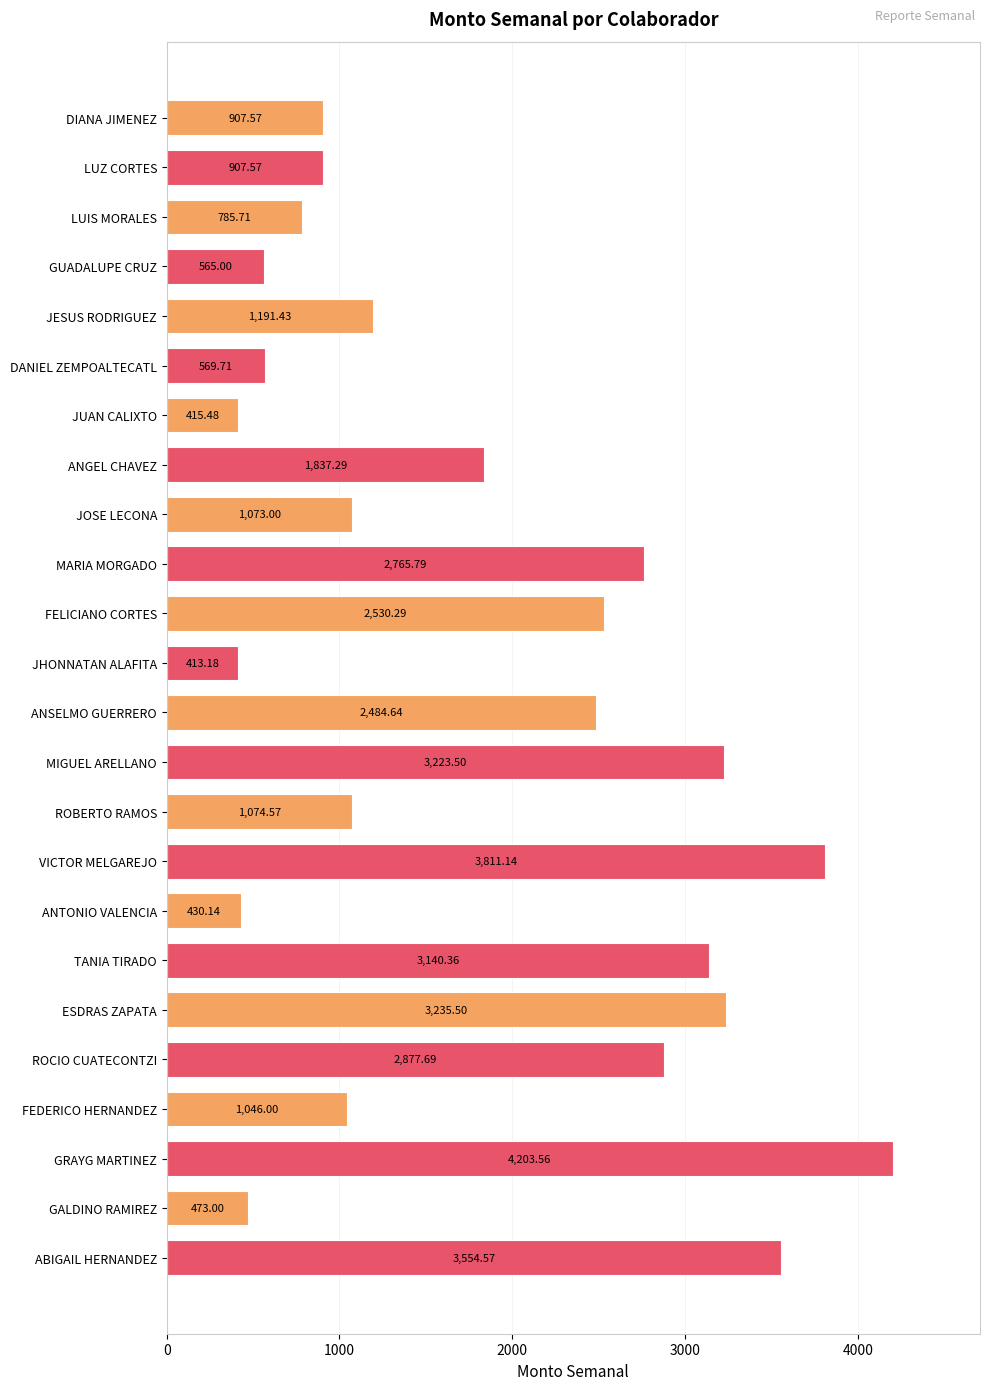

How many data points are above 1191?

12